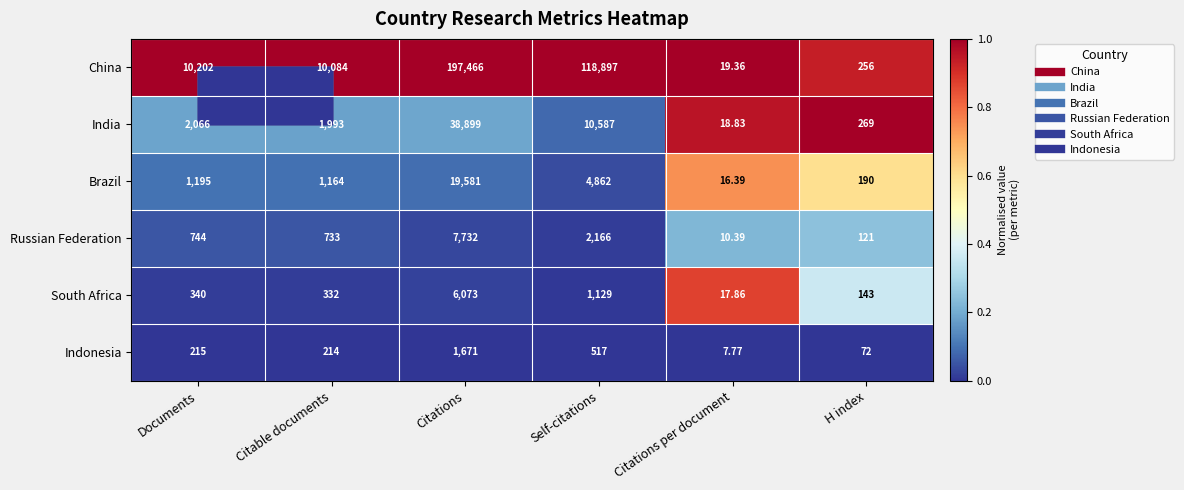

Rank the categories by Indonesia value from highest to lowest.

Citations, Self-citations, Documents, Citable documents, H index, Citations per document